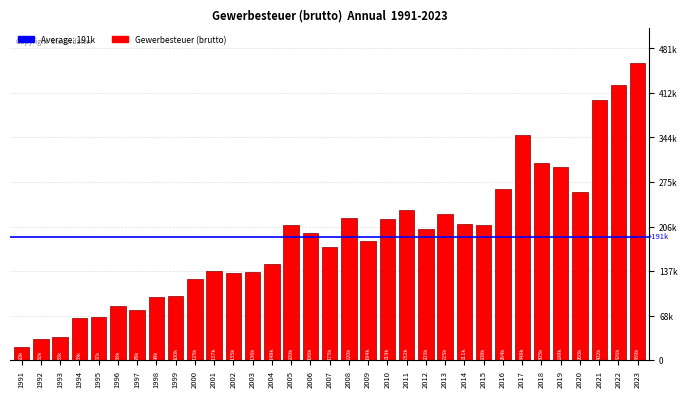

What is the sum of all values?

6304366